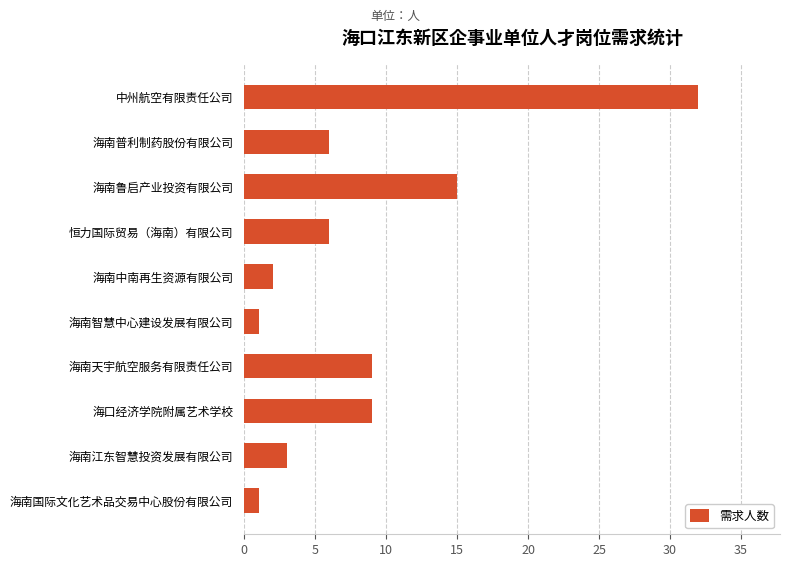

Approximately how many times larger is the value at 海南普利制药股份有限公司 compared to 海南鲁启产业投资有限公司?

0.4